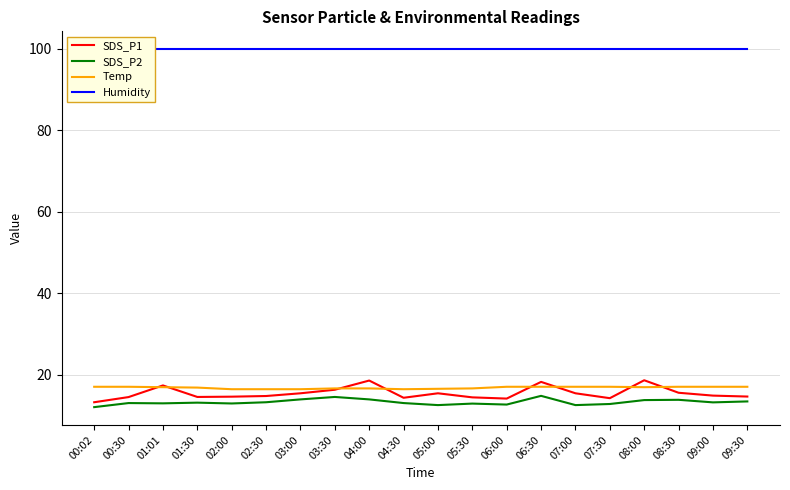

Which category has the lowest value in the Temp series?

02:00